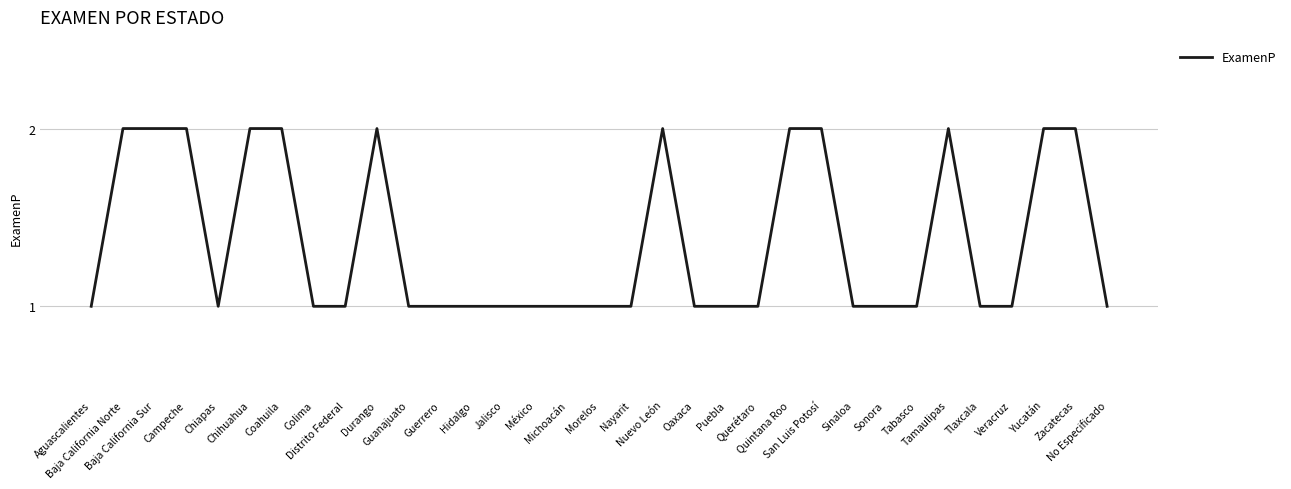

How many interior local valleys (lower than both neighbors) does the data have?

1